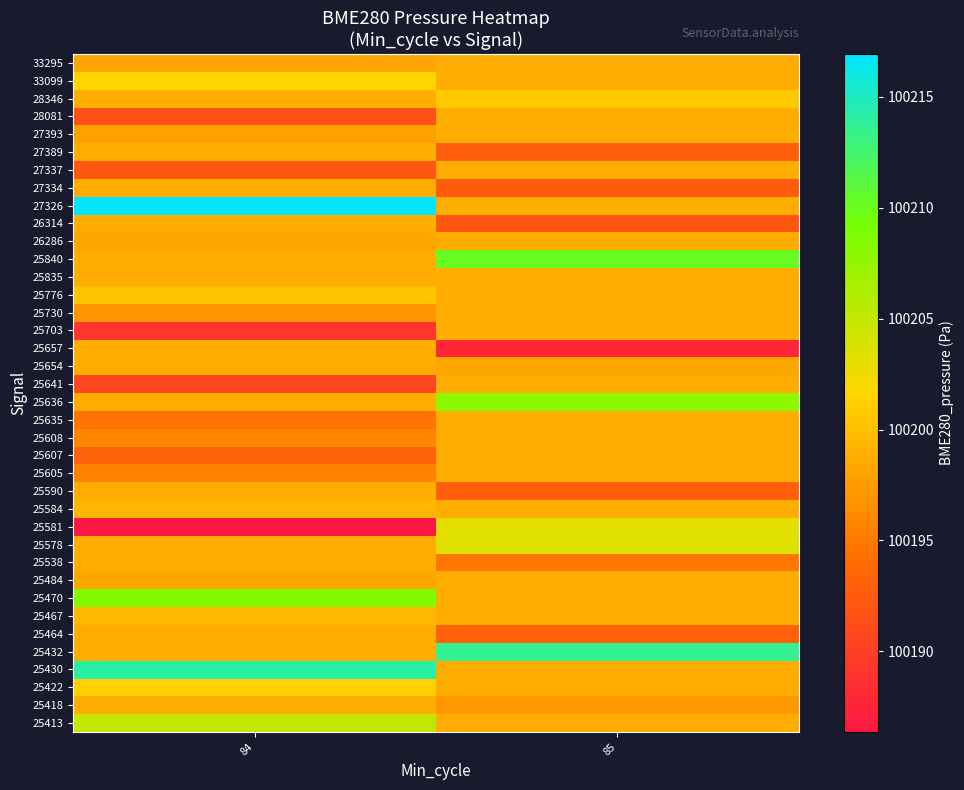

Reading left to right, extract all data points from this chart.

25413: 84=100205.0	85=100198.7
25418: 84=100198.7	85=100197.2
25422: 84=100201.3	85=100198.7
25430: 84=100214.1	85=100198.7
25432: 84=100198.7	85=100213.5
25464: 84=100198.7	85=100193.0
25467: 84=100199.4	85=100198.7
25470: 84=100208.6	85=100198.7
25484: 84=100198.2	85=100198.7
25538: 84=100198.7	85=100194.8
25578: 84=100198.7	85=100203.3
25581: 84=100186.4	85=100203.2
25584: 84=100199.4	85=100198.7
25590: 84=100198.7	85=100192.8
25605: 84=100195.5	85=100198.7
25607: 84=100193.2	85=100198.7
25608: 84=100196.0	85=100198.7
25635: 84=100194.6	85=100198.7
25636: 84=100198.7	85=100208.1
25641: 84=100190.6	85=100198.7
25654: 84=100198.7	85=100198.2
25657: 84=100198.7	85=100187.9
25703: 84=100189.1	85=100198.7
25730: 84=100197.0	85=100198.7
25776: 84=100200.2	85=100198.7
25835: 84=100198.7	85=100198.7
25840: 84=100198.7	85=100210.2
26286: 84=100198.3	85=100198.7
26314: 84=100198.7	85=100192.0
27326: 84=100216.9	85=100198.7
27334: 84=100198.7	85=100192.4
27337: 84=100192.2	85=100198.7
27389: 84=100198.7	85=100192.9
27393: 84=100197.7	85=100198.7
28081: 84=100191.6	85=100198.7
28346: 84=100198.7	85=100200.8
33099: 84=100201.7	85=100198.7
33295: 84=100198.2	85=100198.7